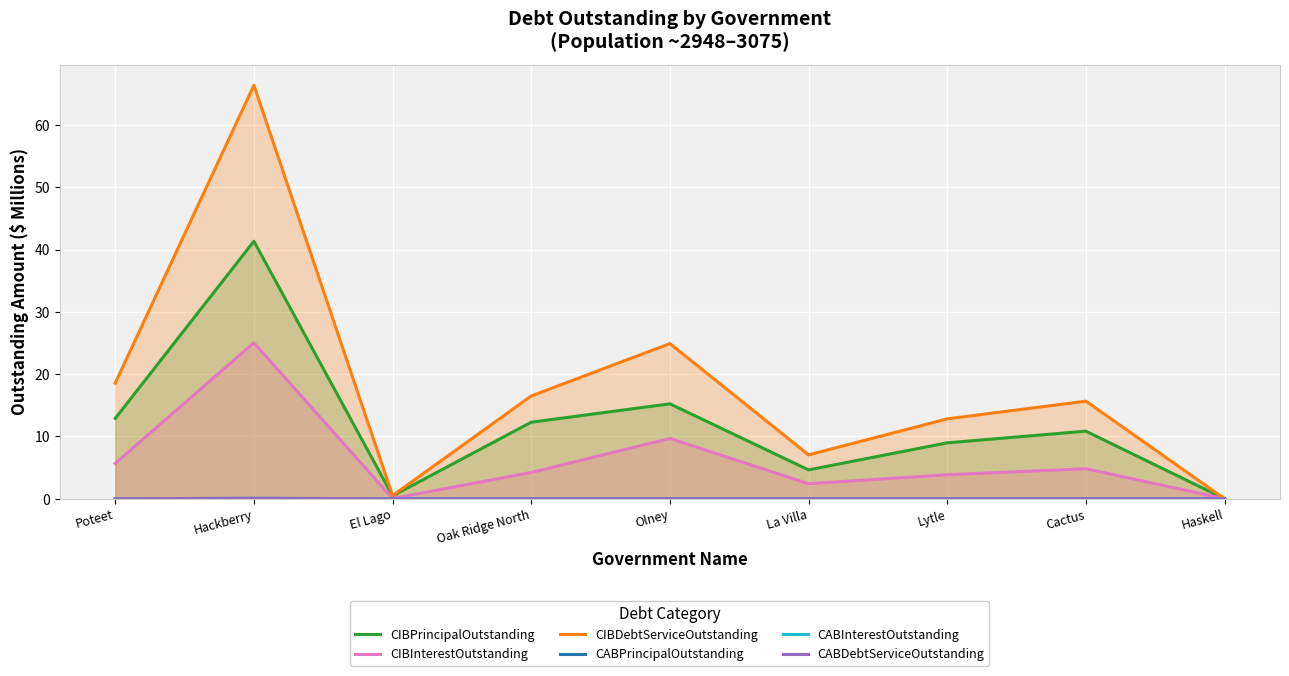

What are all the series names shown in the legend?

CIBPrincipalOutstanding, CIBInterestOutstanding, CIBDebtServiceOutstanding, CABPrincipalOutstanding, CABInterestOutstanding, CABDebtServiceOutstanding